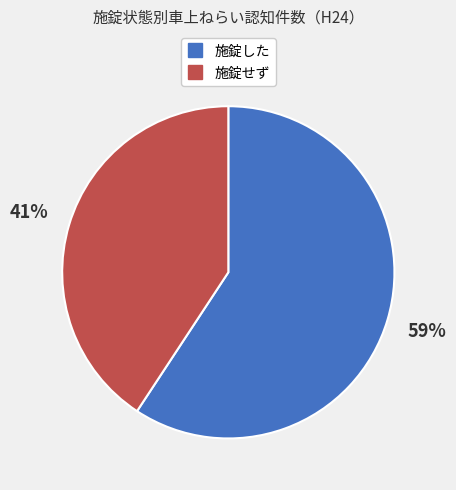

To the nearest percent, what is the average slice percentage?

50%